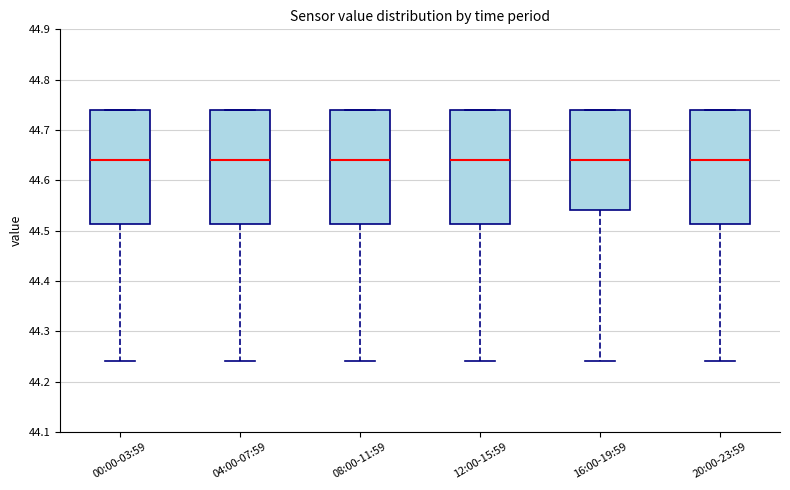

Reading left to right, transcribe this box plot: for each box, give where its median line is, the range the box spans, and where its two whiskers end, as read against the y-axis. The values are not printed on the chart, so give them approximately, as read against the axis.

00:00-03:59: median 44.64, box 44.51 to 44.74, whiskers 44.24 to 44.74
04:00-07:59: median 44.64, box 44.51 to 44.74, whiskers 44.24 to 44.74
08:00-11:59: median 44.64, box 44.51 to 44.74, whiskers 44.24 to 44.74
12:00-15:59: median 44.64, box 44.51 to 44.74, whiskers 44.24 to 44.74
16:00-19:59: median 44.64, box 44.54 to 44.74, whiskers 44.24 to 44.74
20:00-23:59: median 44.64, box 44.51 to 44.74, whiskers 44.24 to 44.74